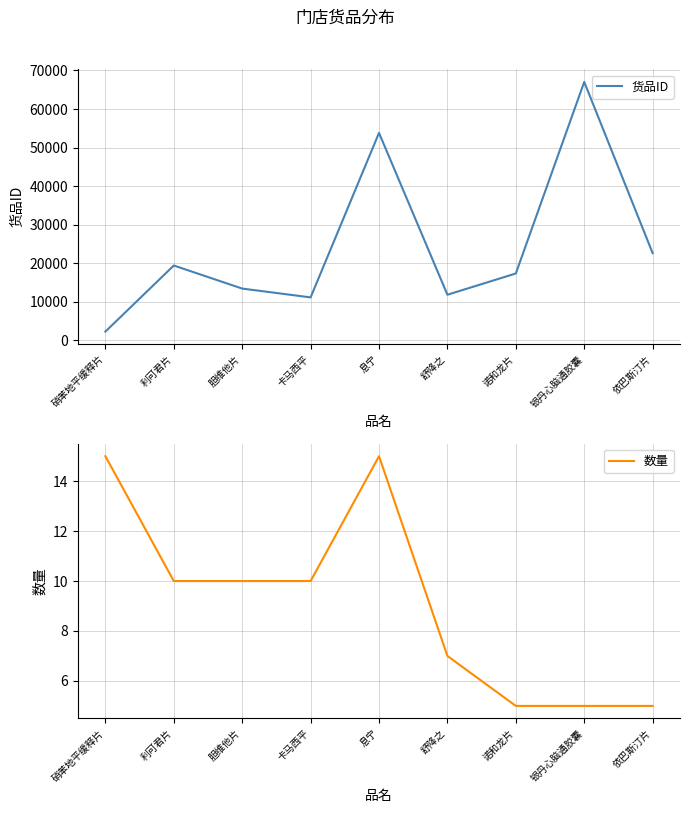

What is the total value across all series at 银丹心脑通胶囊?

67036